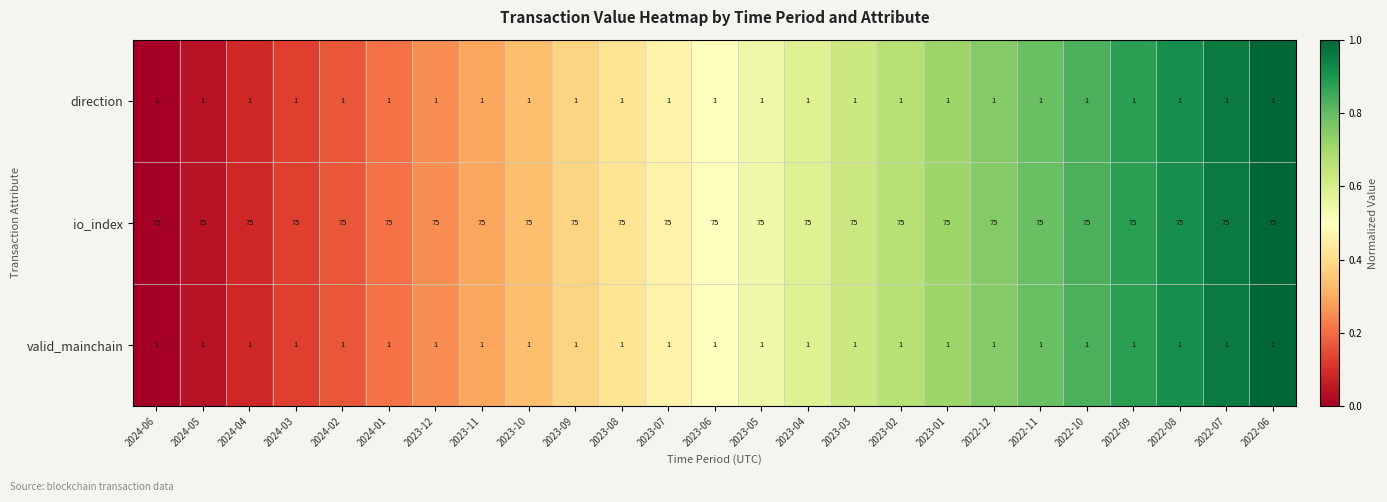

What is the maximum value shown in the chart?

75